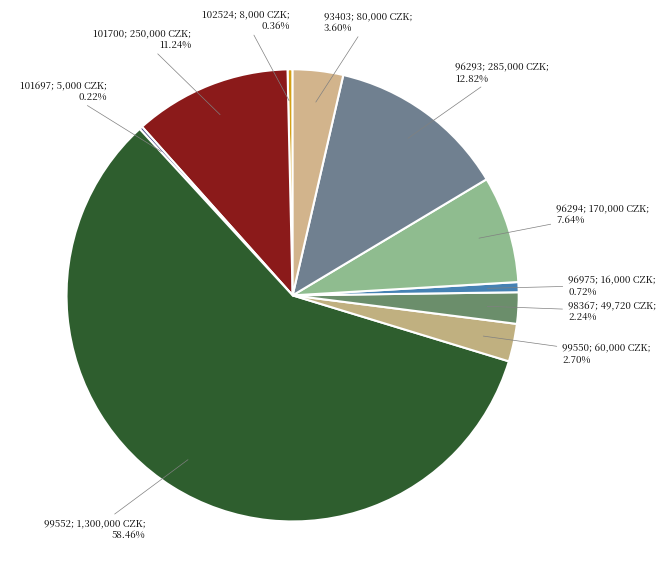

Which slice is the smallest?

101697